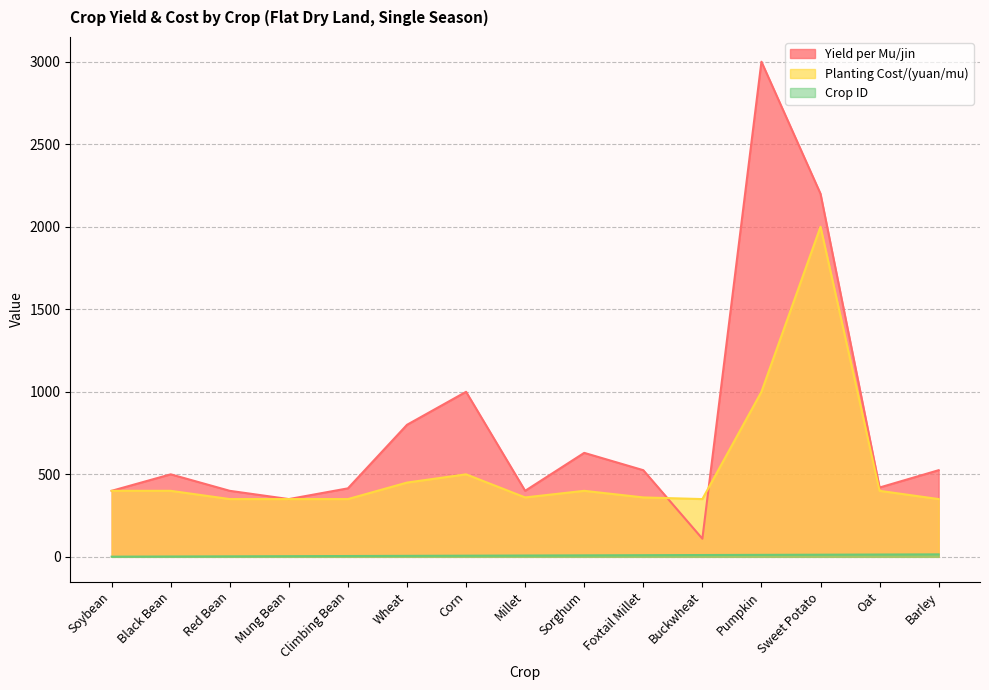

Which series has the largest range (max minus min)?

Yield per Mu/jin